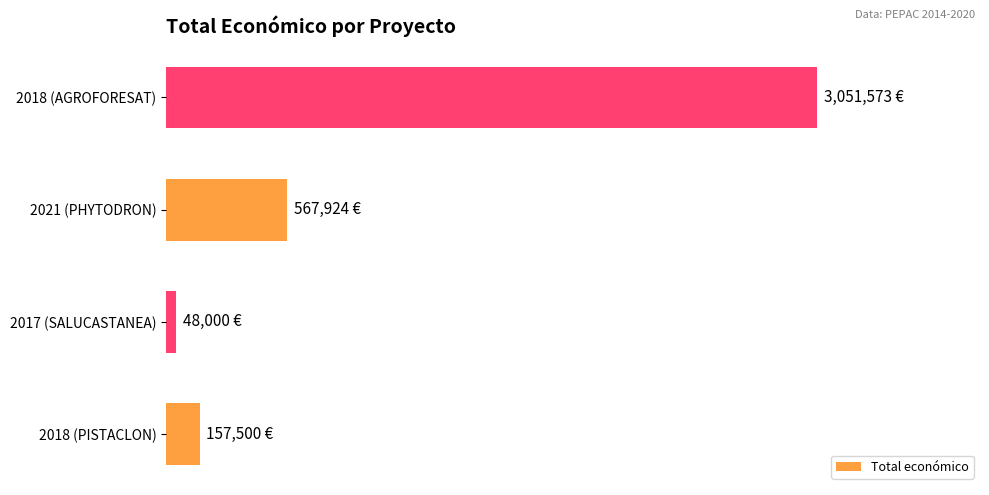

What is the average value?

956249